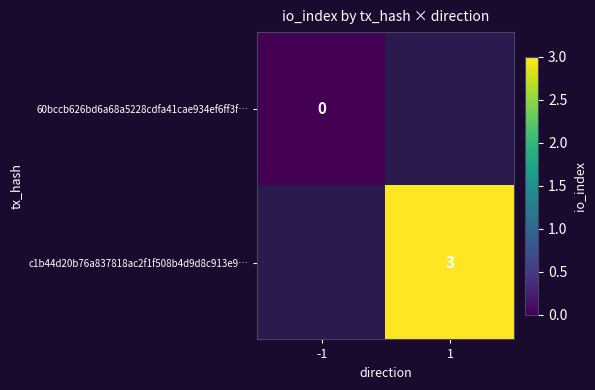

How many data points does each series have?

2